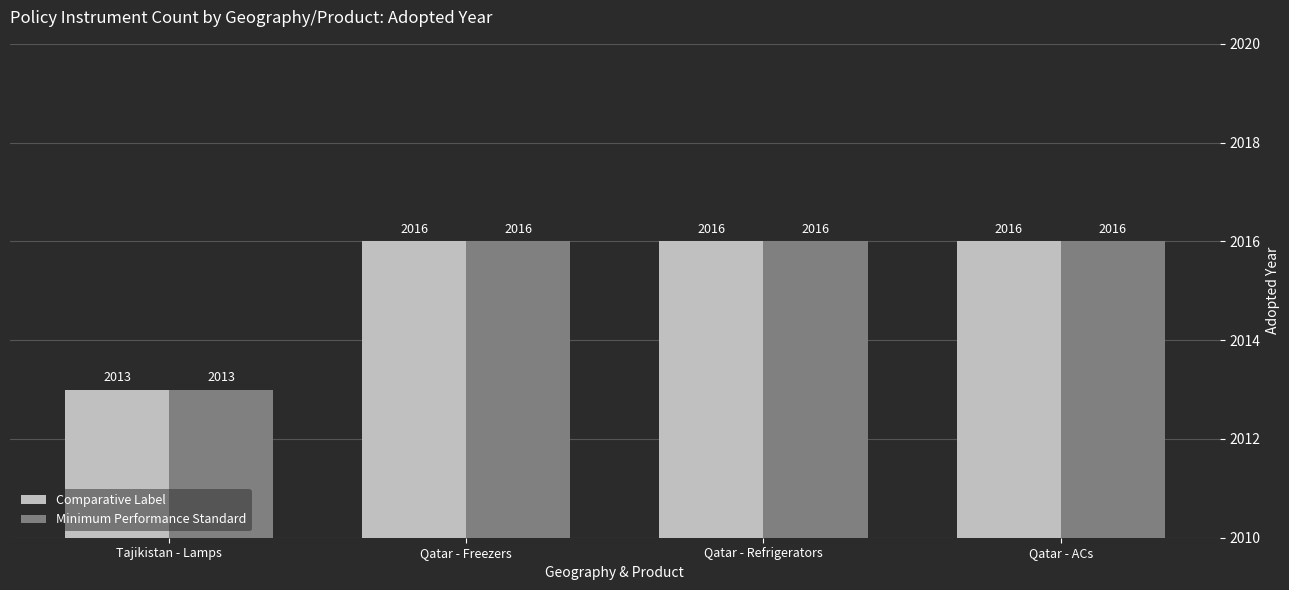

What is the value of the Minimum Performance Standard bar at the 4th from the left?

2016